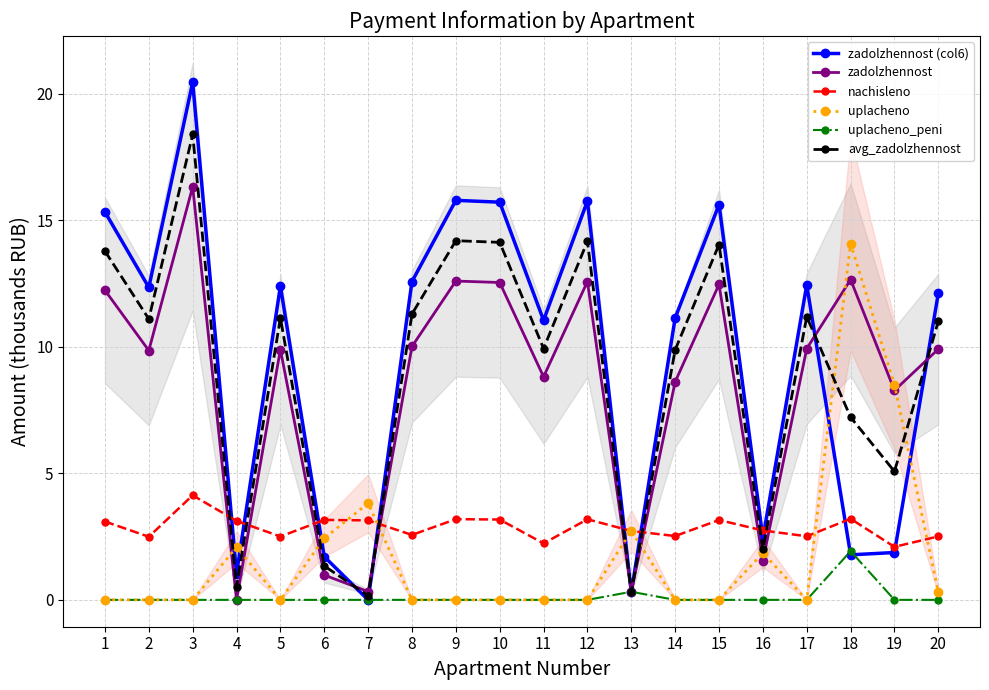

What is the difference between the highest and lowest values at 3?

20.5